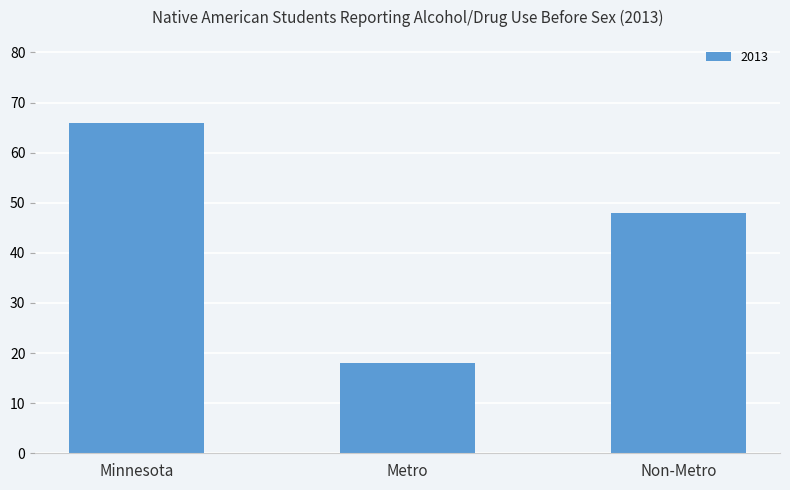

What is the label of the 1st bar from the right?

Non-Metro